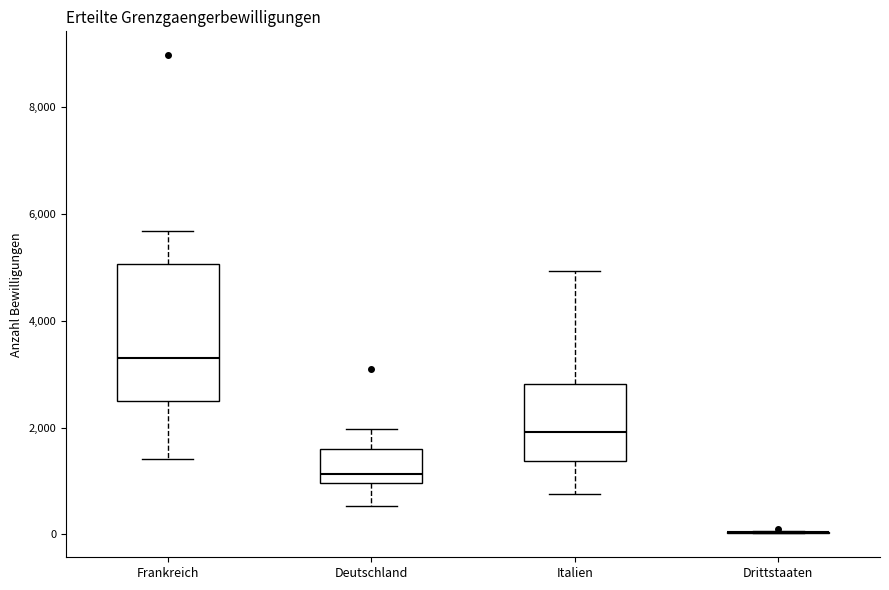

Reading left to right, read every box against the y-axis: the position of its median line, the range the box covers, and the ends of its whiskers. The values are not printed on the chart, so give them approximately, as read against the axis.

Frankreich: median 3200, box 2400 to 5000, whiskers 1400 to 5600
Deutschland: median 1200, box 1000 to 1600, whiskers 600 to 2000
Italien: median 2000, box 1400 to 2800, whiskers 800 to 5000
Drittstaaten: box collapsed to a line at 0, whiskers 0 to 0